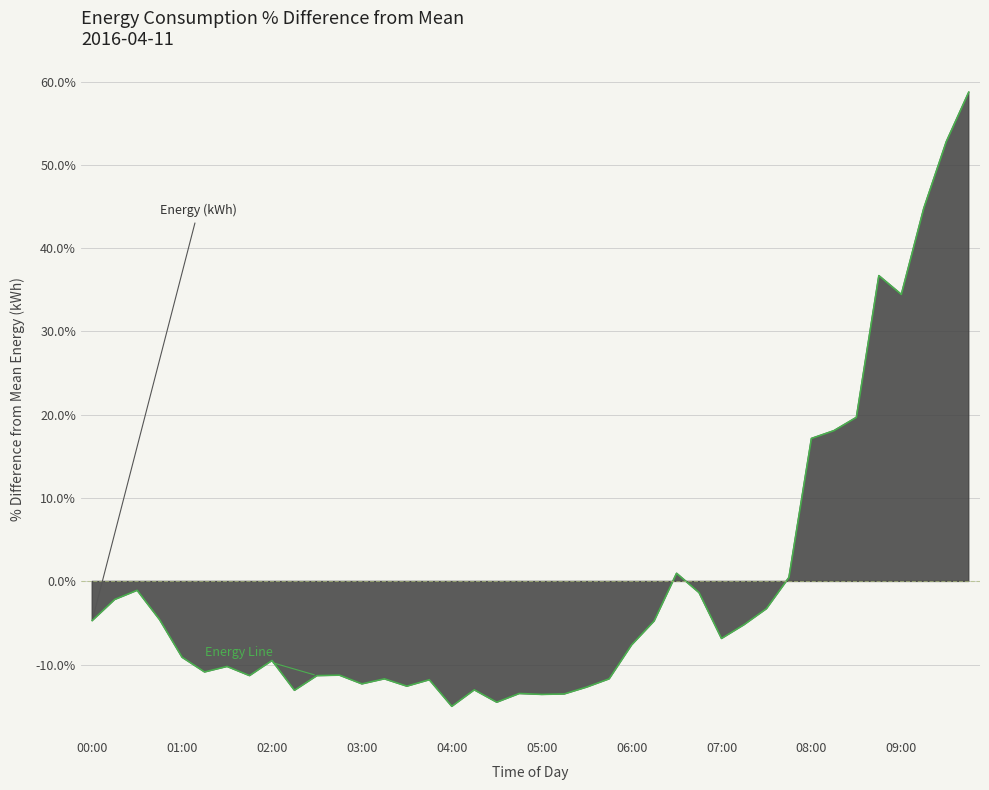

Count the number of values greater than 0.

10